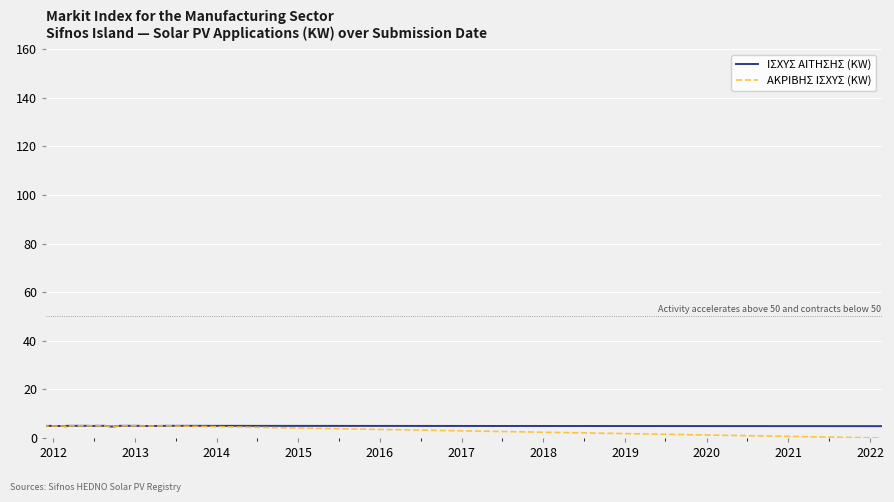

True or false: ΑΚΡΙΒΗΣ ΙΣΧΥΣ (KW) and ΙΣΧΥΣ ΑΙΤΗΣΗΣ (KW) cross at least once.

False